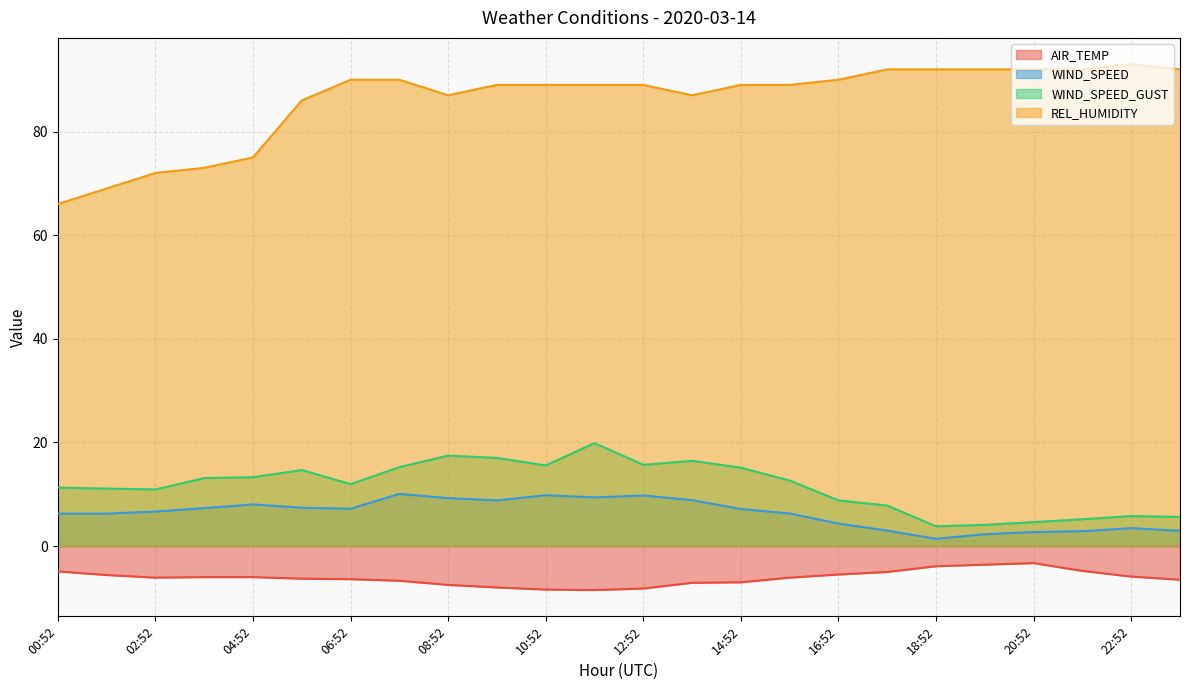

At which category does WIND_SPEED_GUST reach its first local valley?

02:52